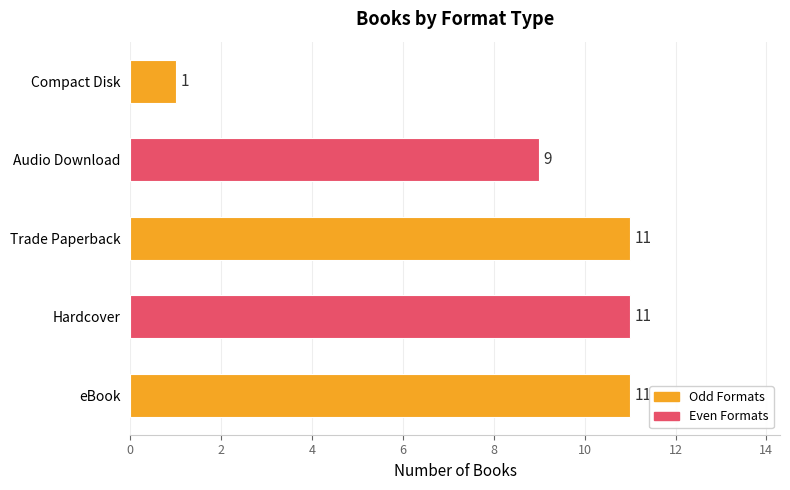

Does the chart contain stacked bars?

No